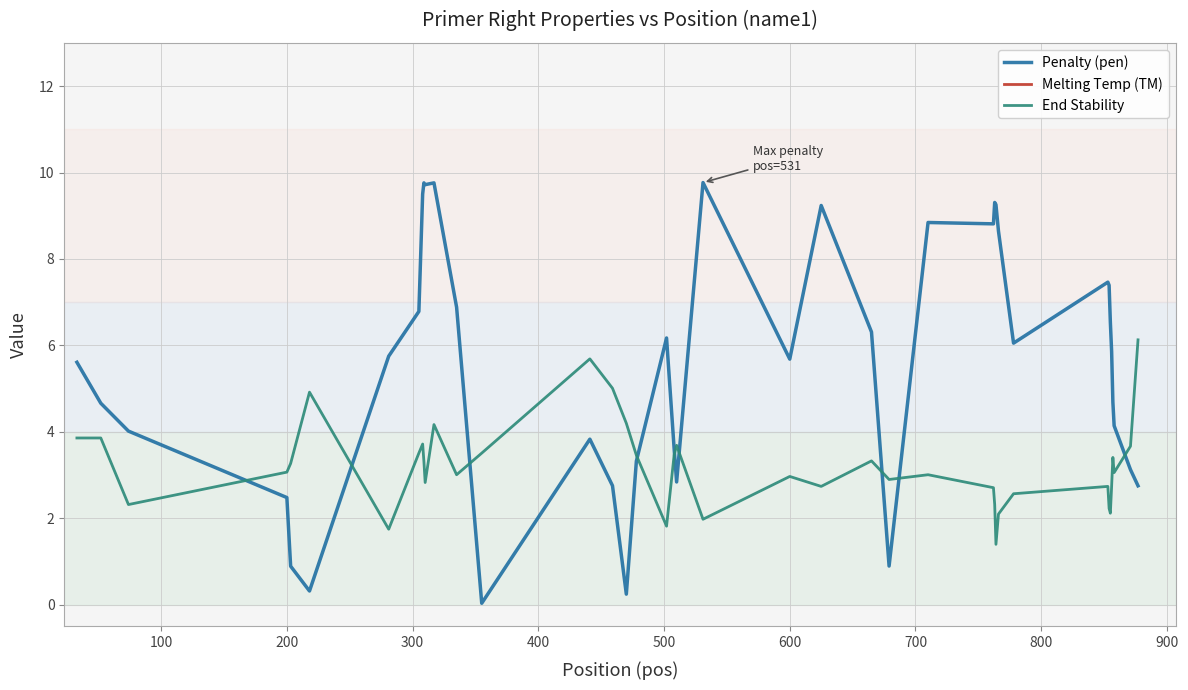

The value of End Stability at 600 is 3.0. True or false?

True